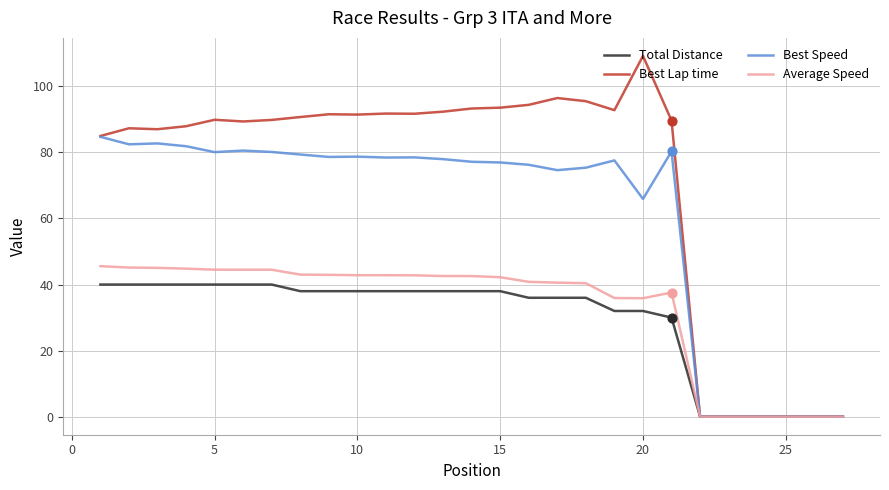

Which series has the widest spread of values?

Best Lap time